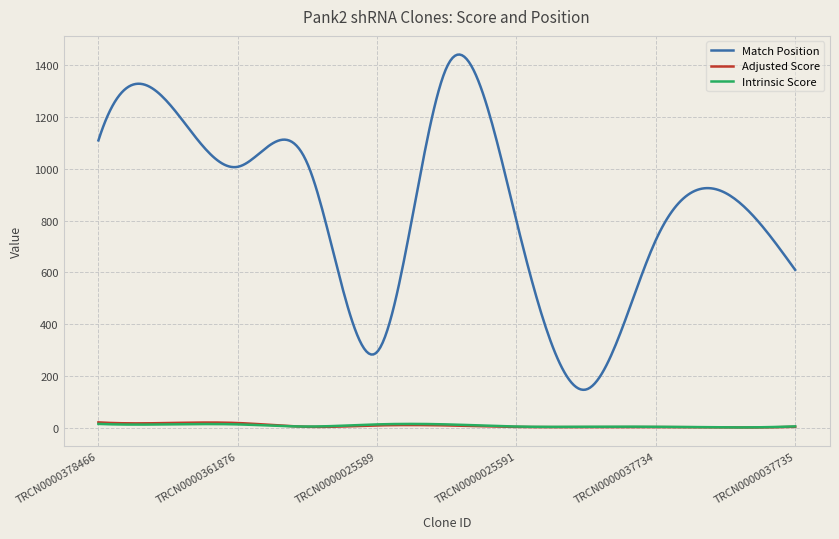

True or false: Adjusted Score and Match Position cross at least once.

False